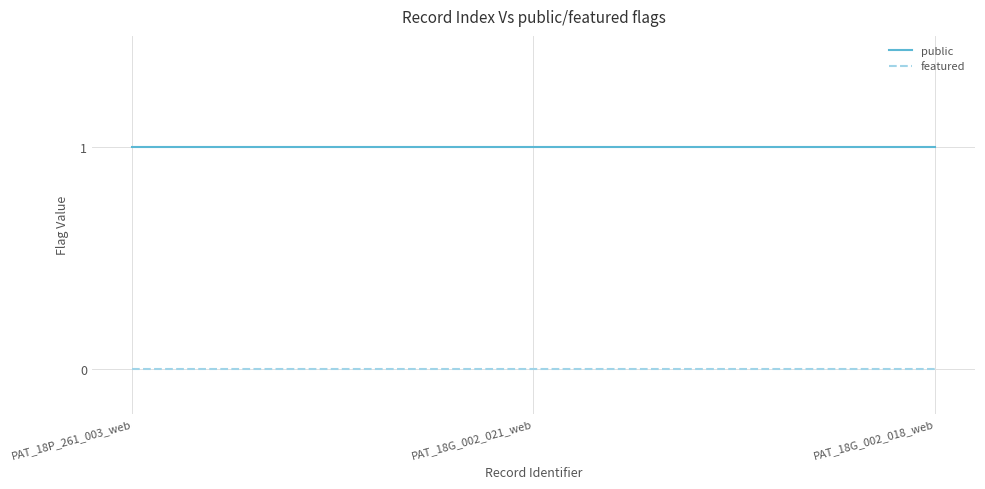

Reading left to right, extract all data points from this chart.

public: 1	1	1
featured: 0	0	0